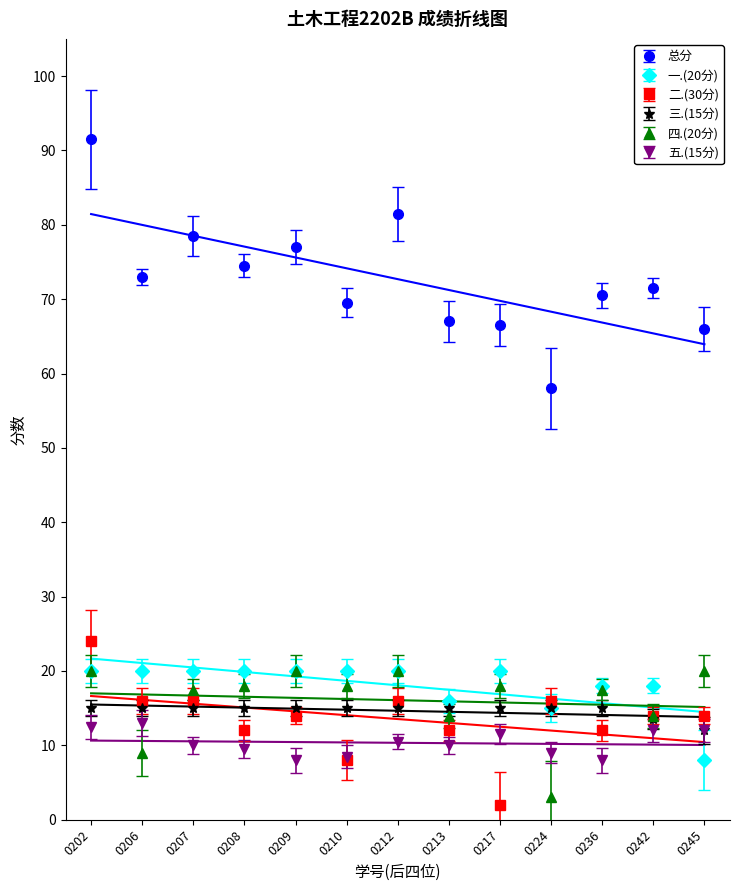

What is the sum of the 三.(15分) values at 0202 and 0224?

30.0